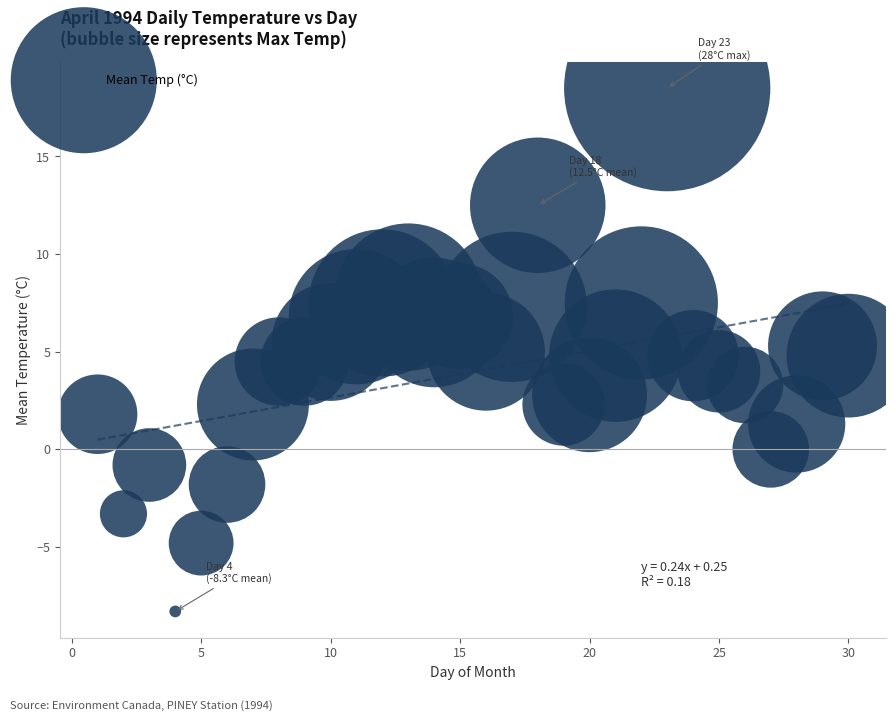

What is the range of X values (max minus min)?

29.0